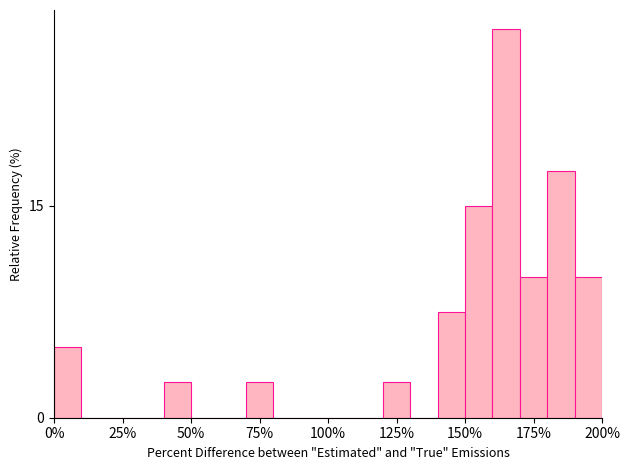

Read against the x-axis, roughly where is the centre of the tallest bar?

165